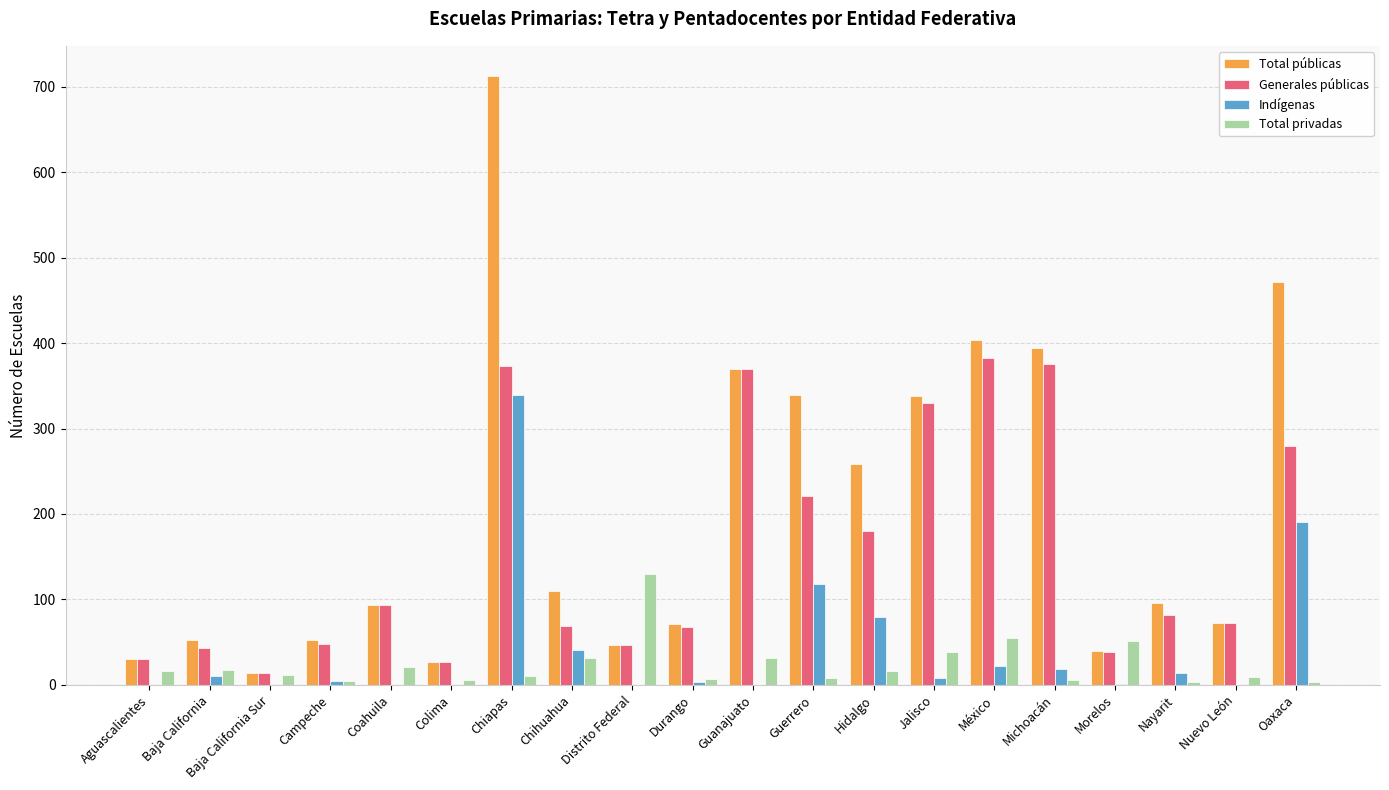

Are the bars horizontal?

No